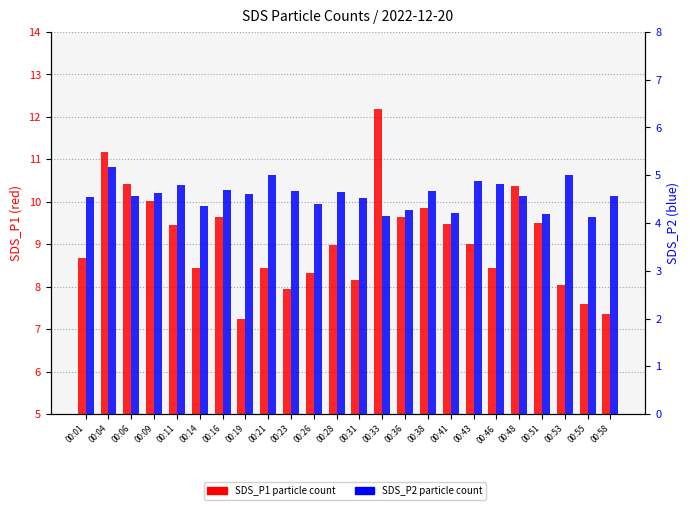

Between 00:14 and 00:28, which series saw the biggest shift?

SDS_P1